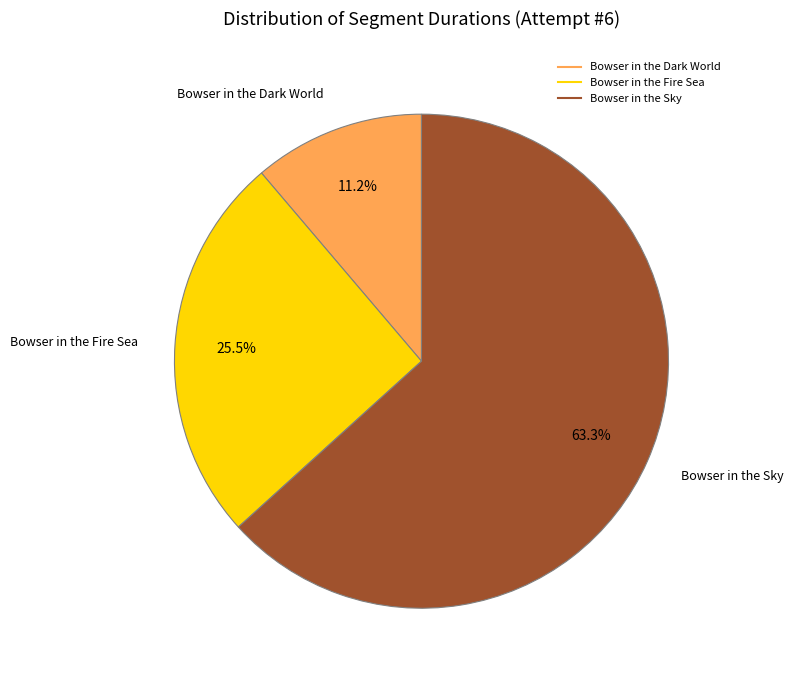

Does Bowser in the Sky represent more than half of the total?

Yes